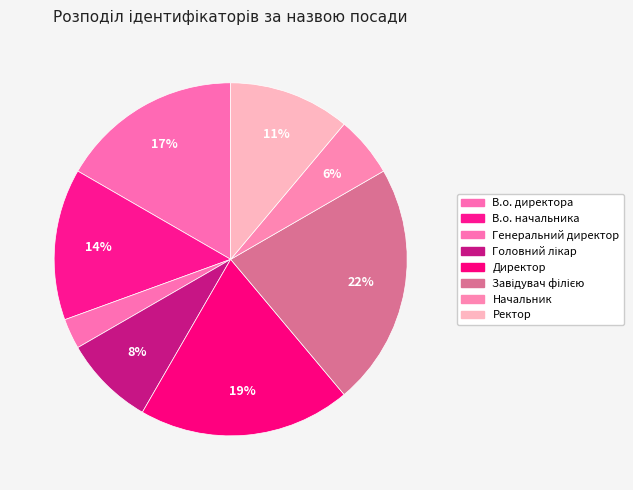

To the nearest percent, what is the average slice percentage?

12%